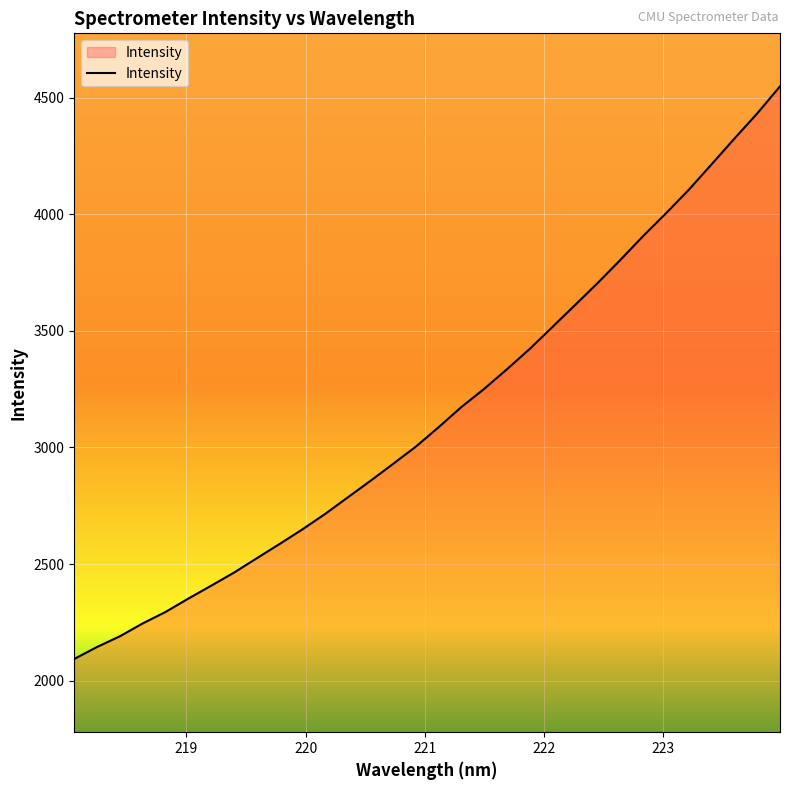

How many distinct data groups are displayed?

1